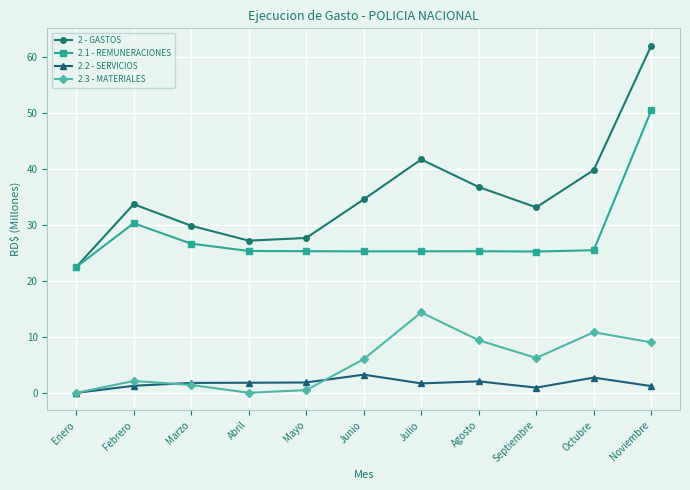

Between Marzo and Agosto, which series saw the biggest shift?

2.3 - MATERIALES